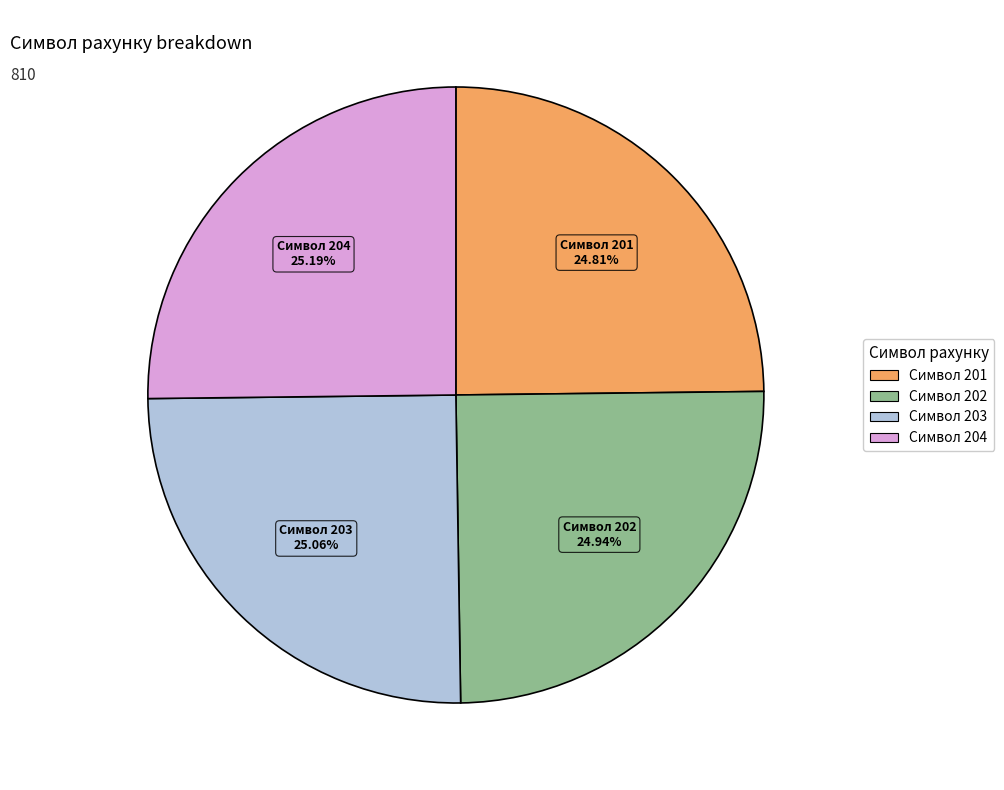

How many segments does this pie chart have?

4